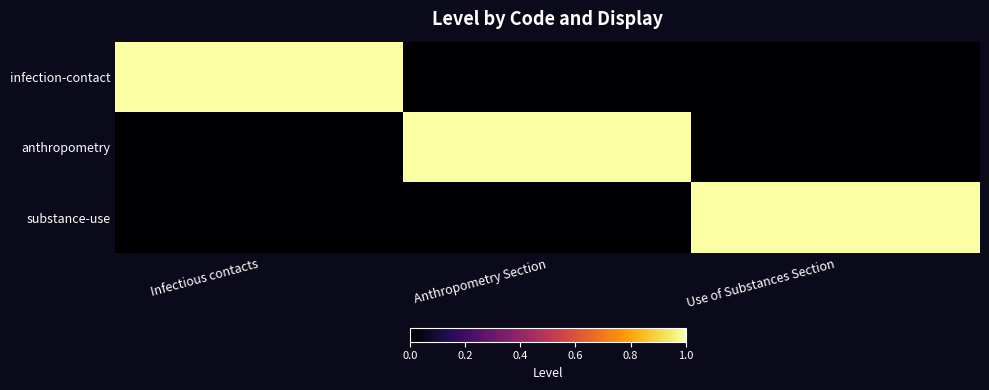

What is the maximum value shown in the chart?

1